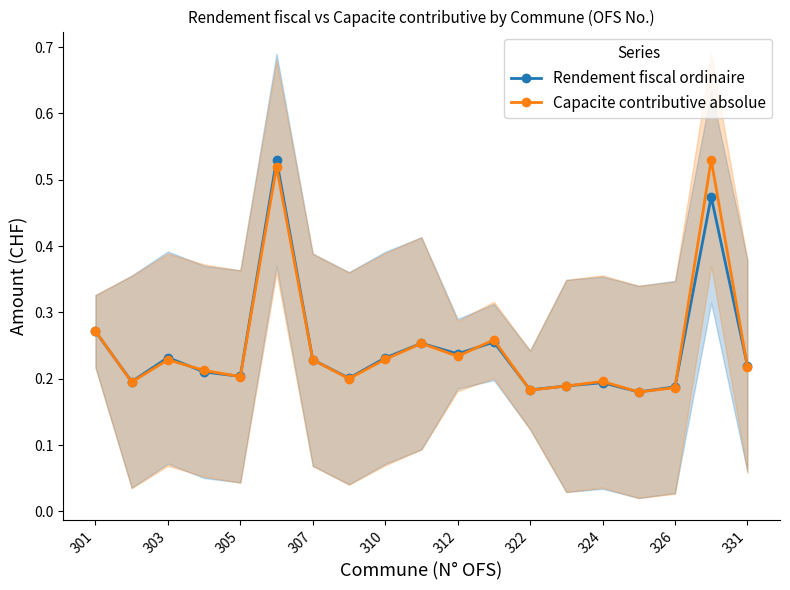

How many Rendement fiscal ordinaire values are between 0 and 1?

19